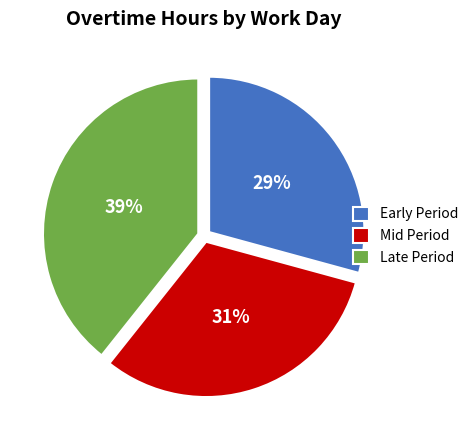

Which slice is the largest?

Late Period